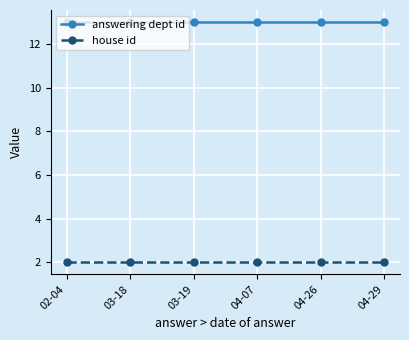

True or false: answering dept id and house id cross at least once.

False